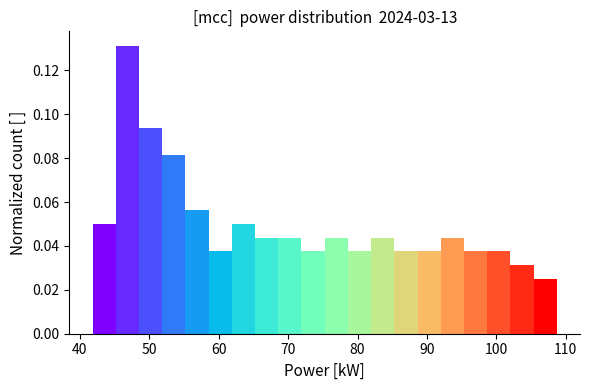

Around what value on the x-axis is the tallest bar? Give the approximate position of its centre, as read against the axis.

47